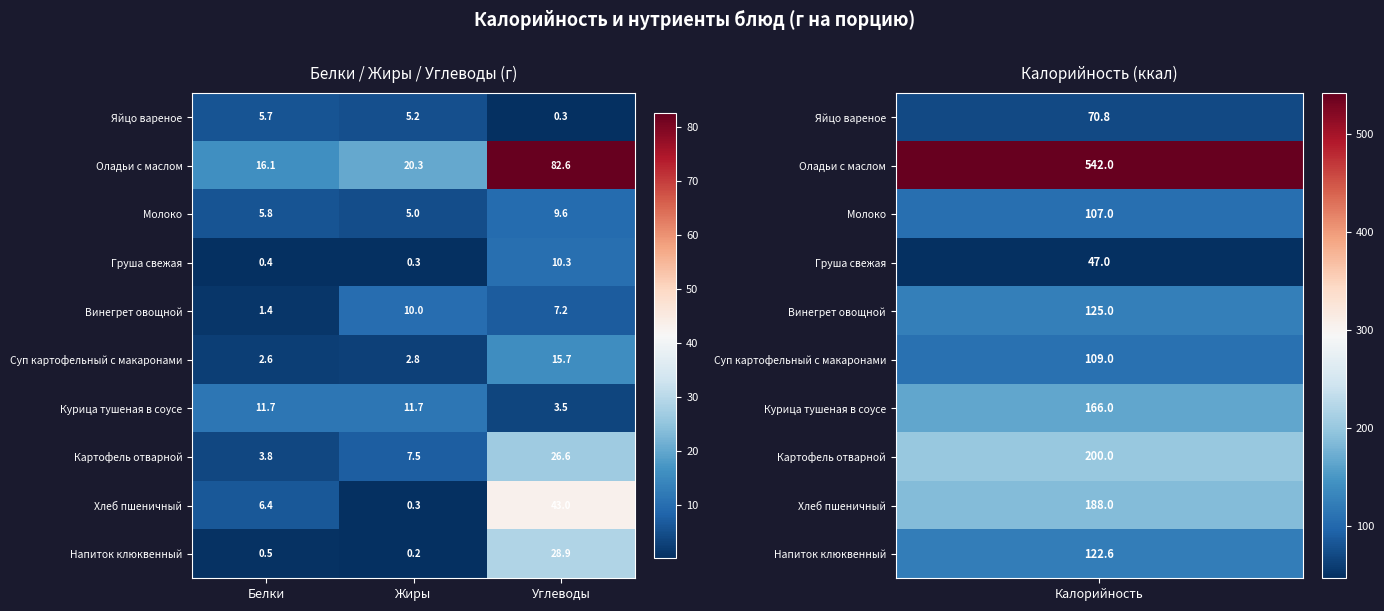

What value does the Картофель отварной series have at Белки?

3.8